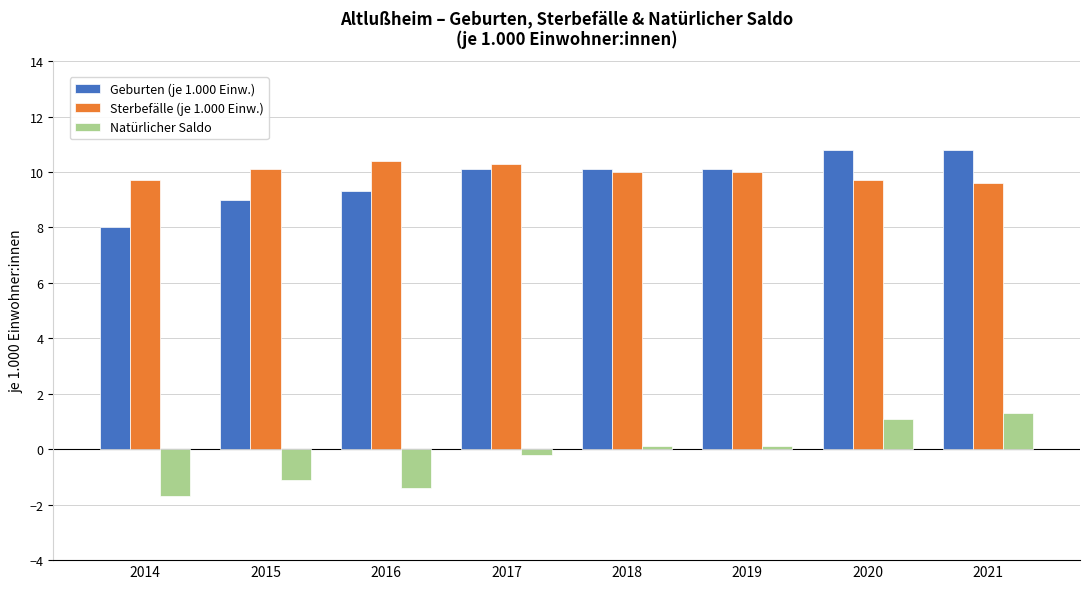

How many categories are shown in the chart?

8